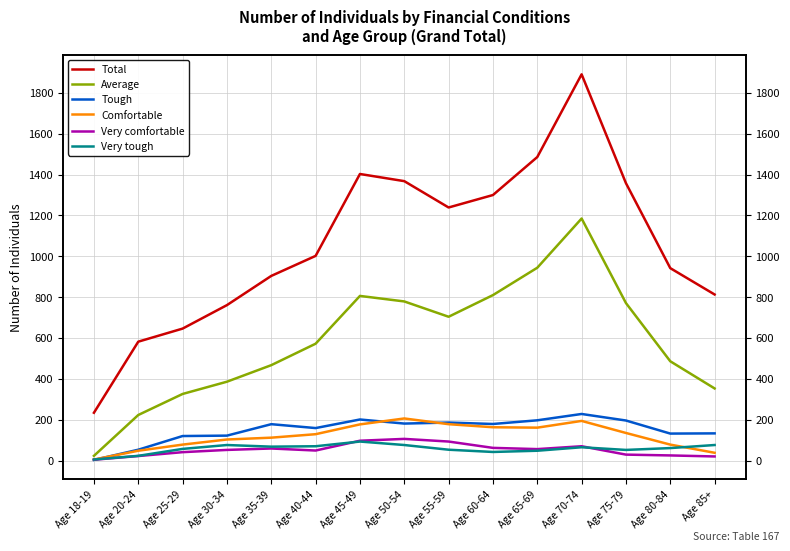

How many lines are shown in the chart?

6